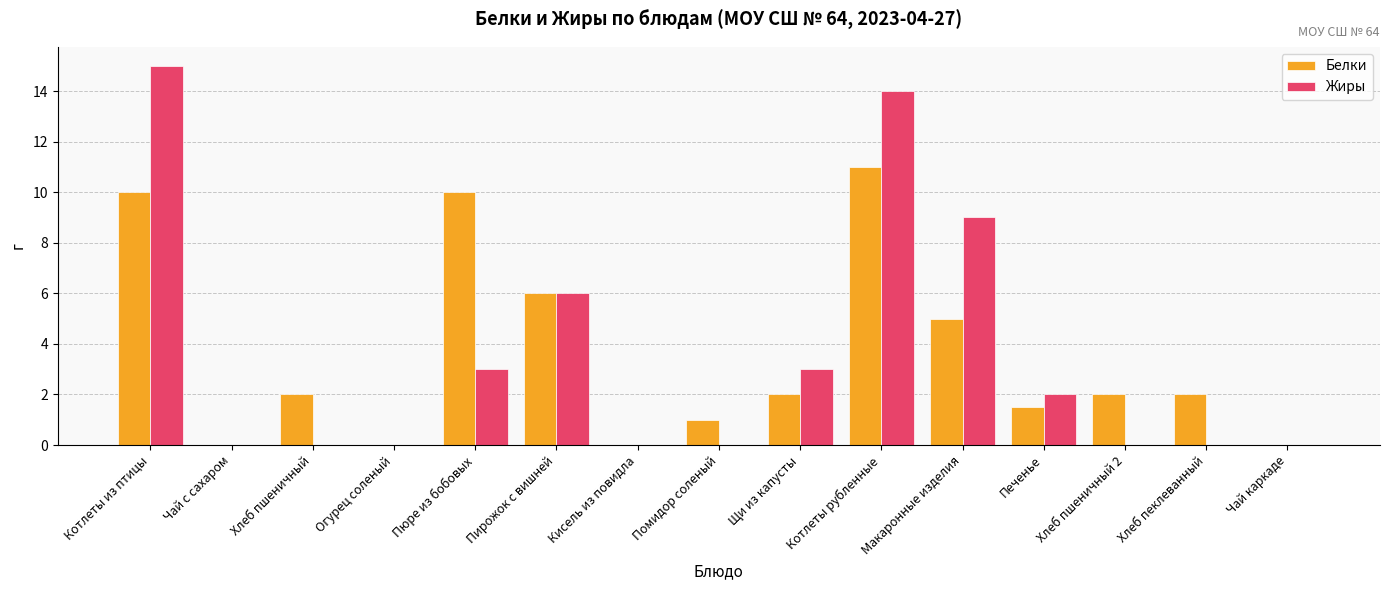

How many distinct data groups are displayed?

2